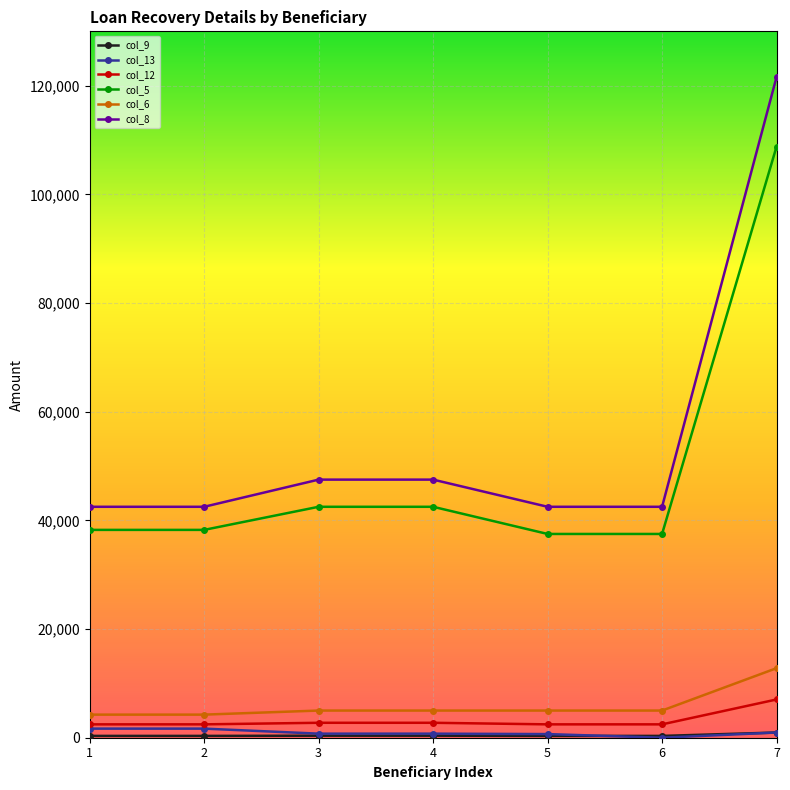

What is the spread (max minus min) of values at 1?

42165.3